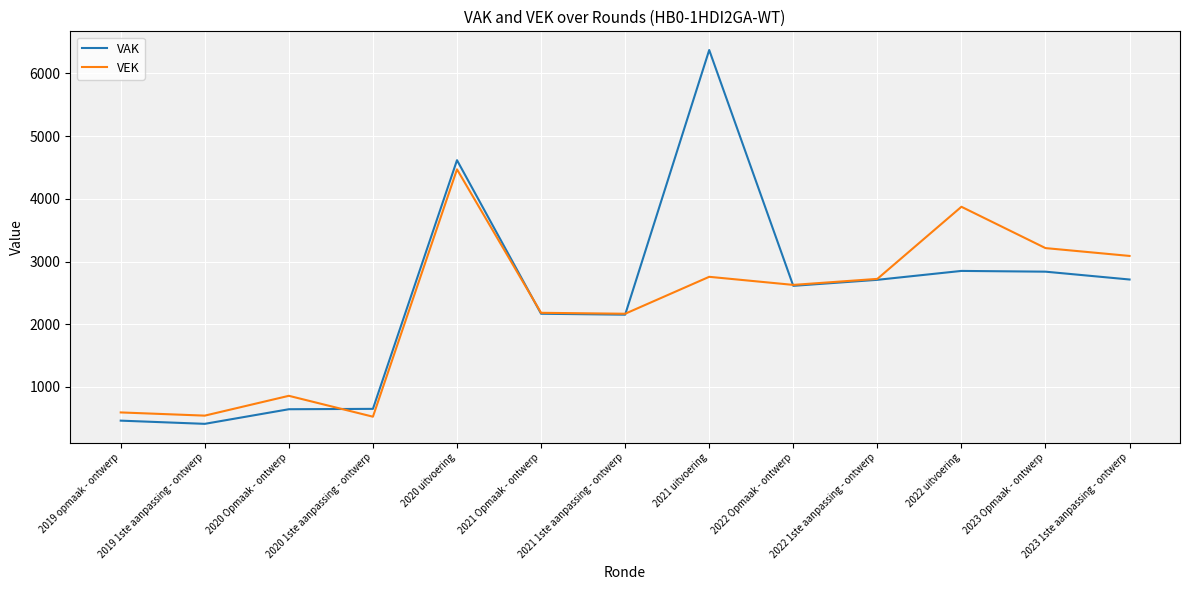

Is the value of VEK at 2019 1ste aanpassing - ontwerp greater than the value of VAK at 2020 uitvoering?

No